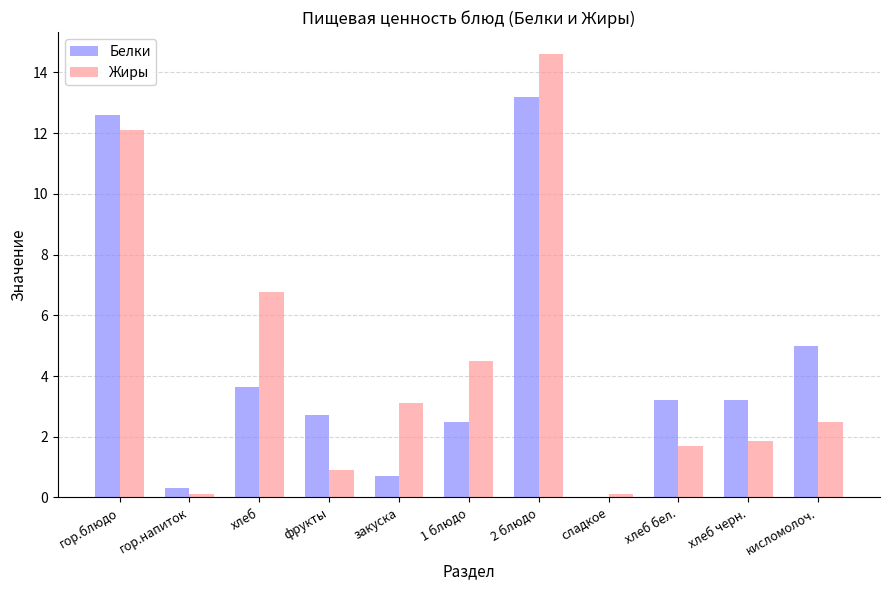

Does the chart contain stacked bars?

No